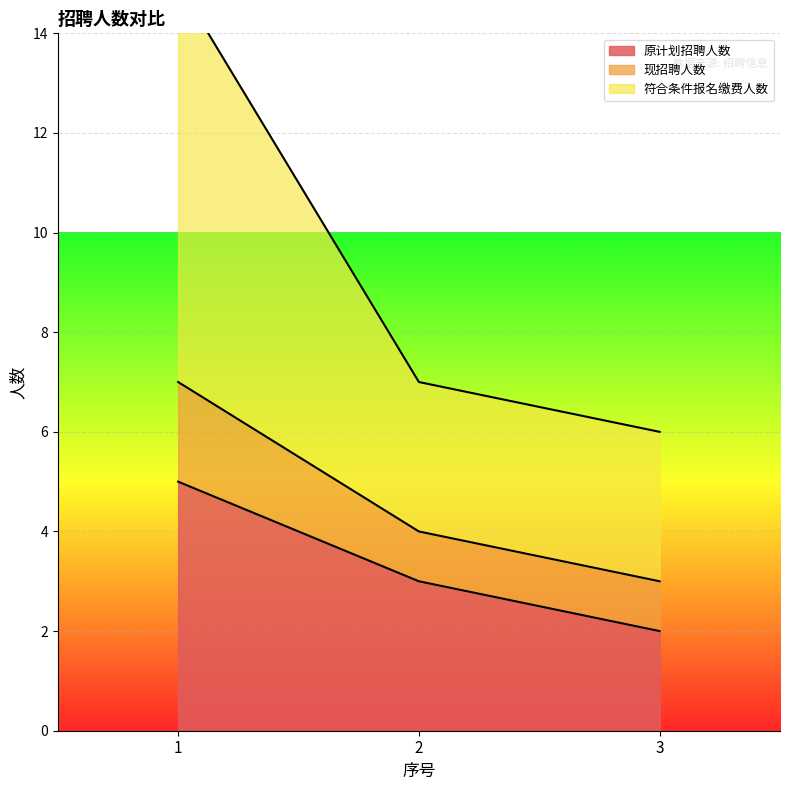

Is it true that 现招聘人数 equals 12 at 2?

False